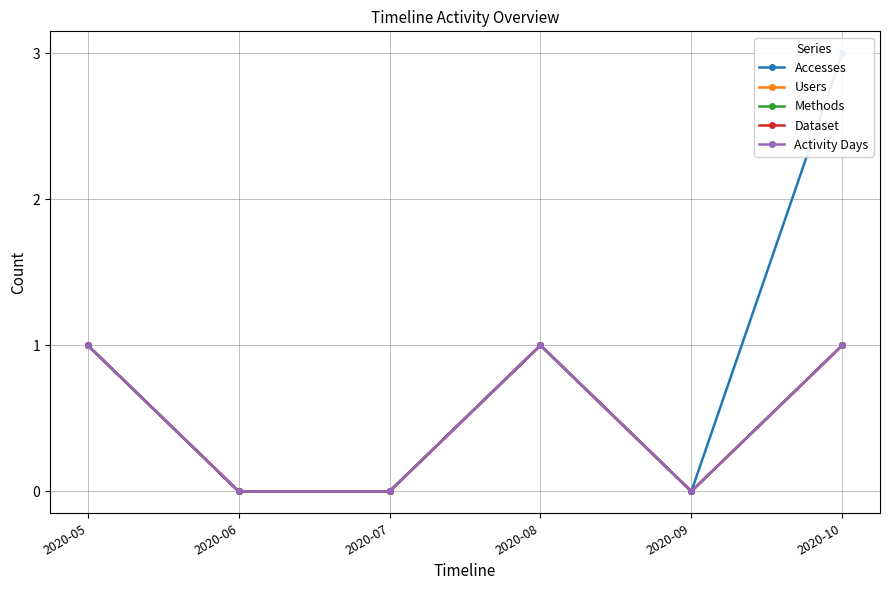

The value of Activity Days at 2020-09 is 0. True or false?

False